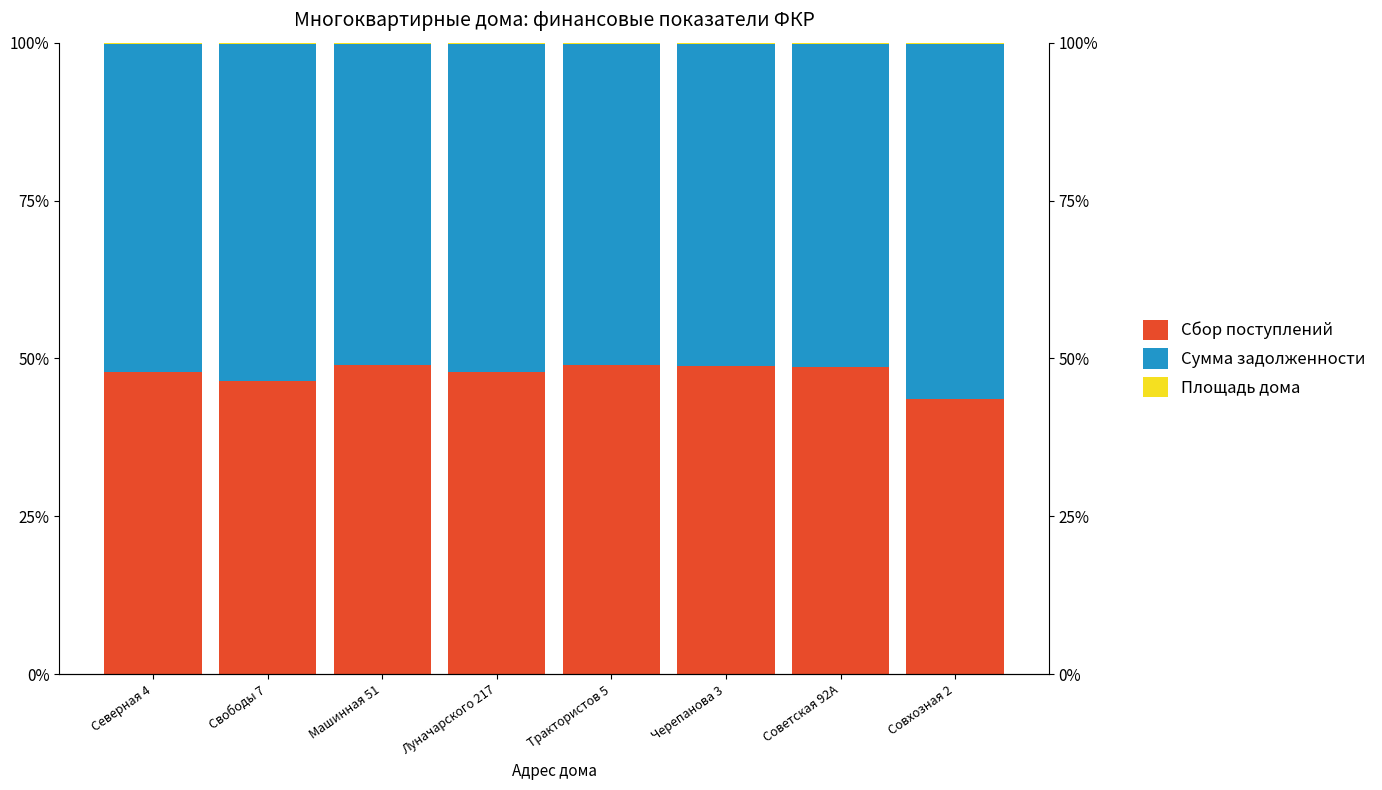

At how many categories does at least one series exceed 21?

8